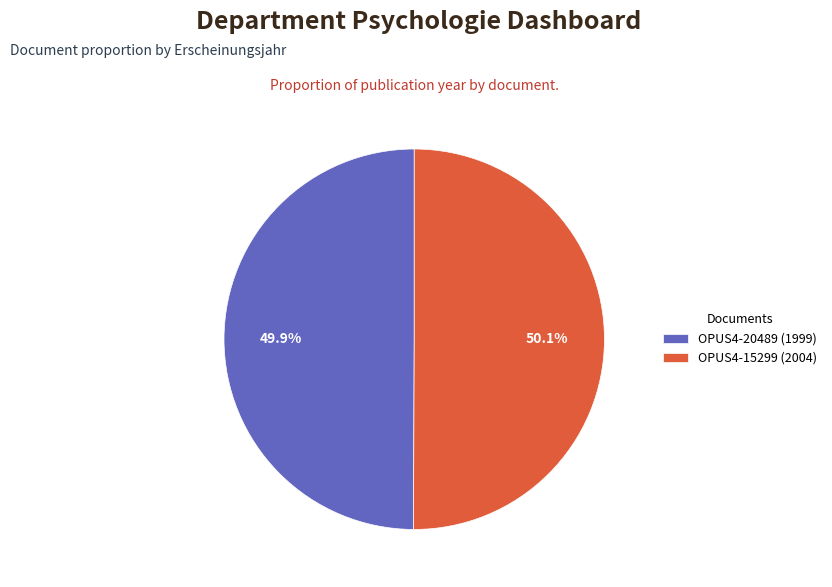

True or false: OPUS4-20489 accounts for 50% of the total.

True